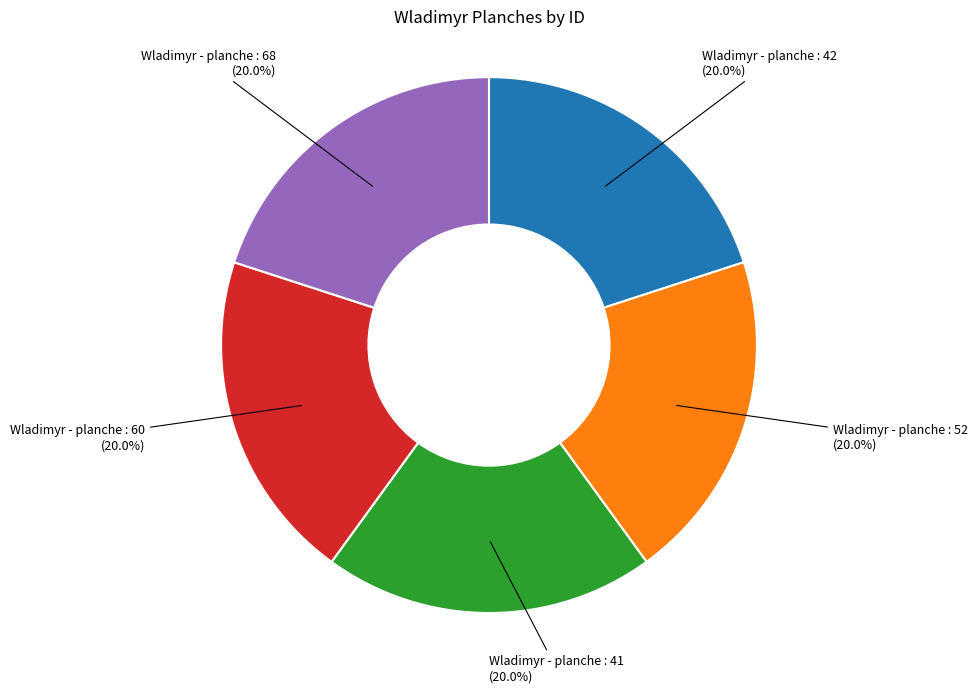

Does any single category account for the majority?

No